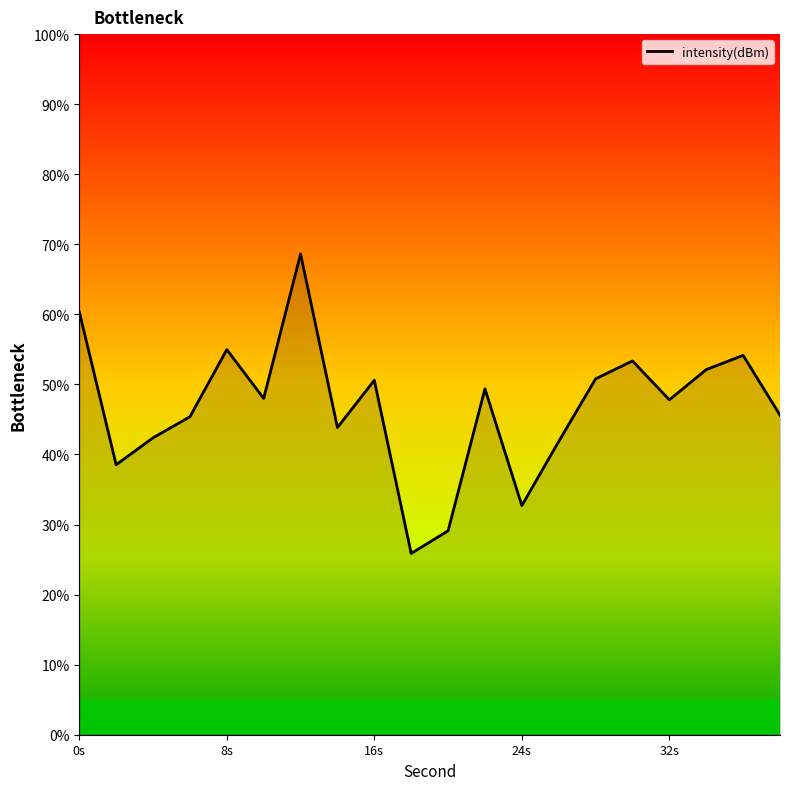

What is the maximum value shown in the chart?

68.6